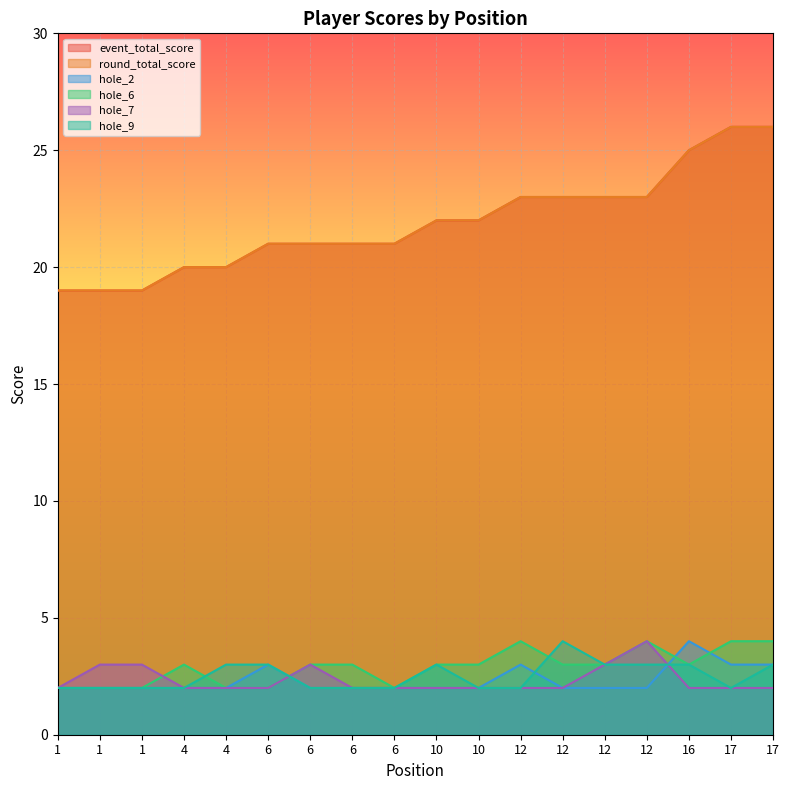

At how many categories does at least one series exceed 14?

18